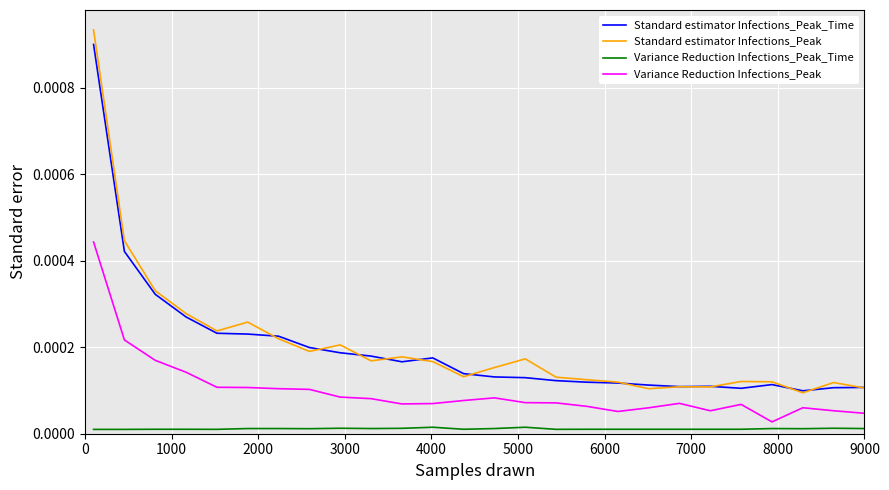

True or false: Variance Reduction Infections_Peak_Time and Standard estimator Infections_Peak_Time intersect in this chart.

False